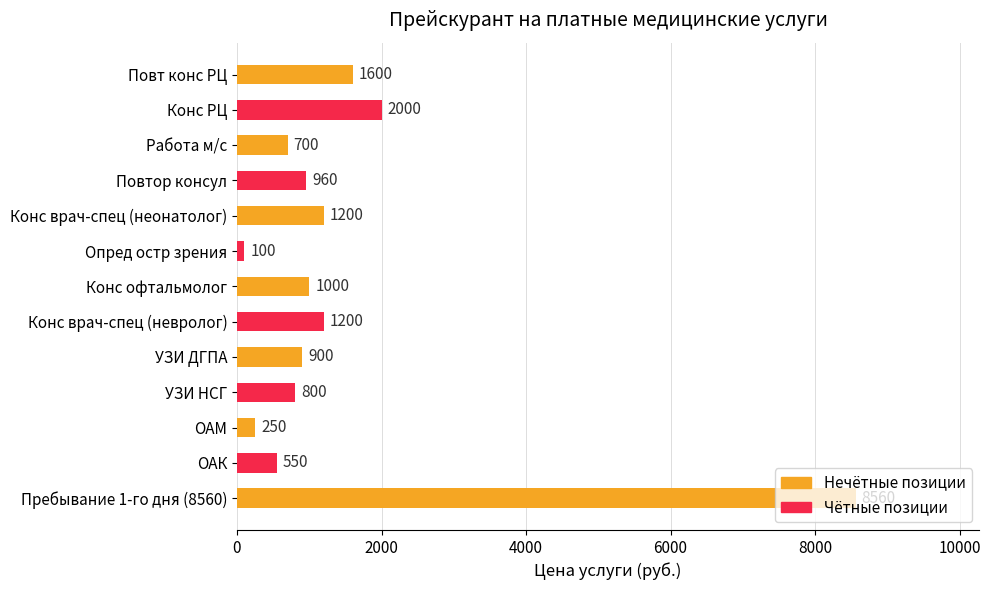

What is the approximate value at УЗИ НСГ, to the nearest 100?

800